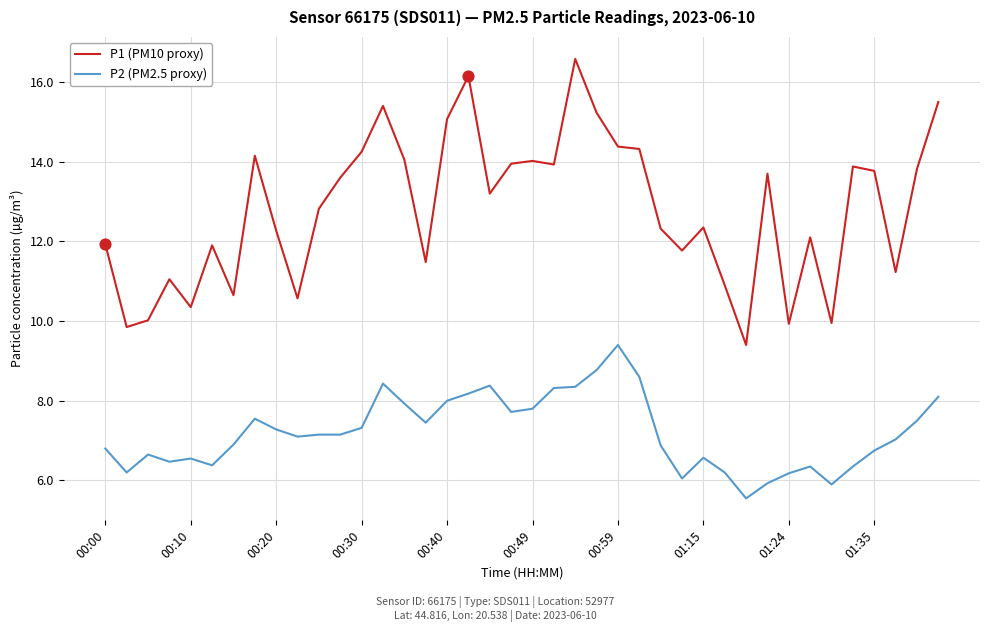

At how many categories does at least one series exceed 13?

20